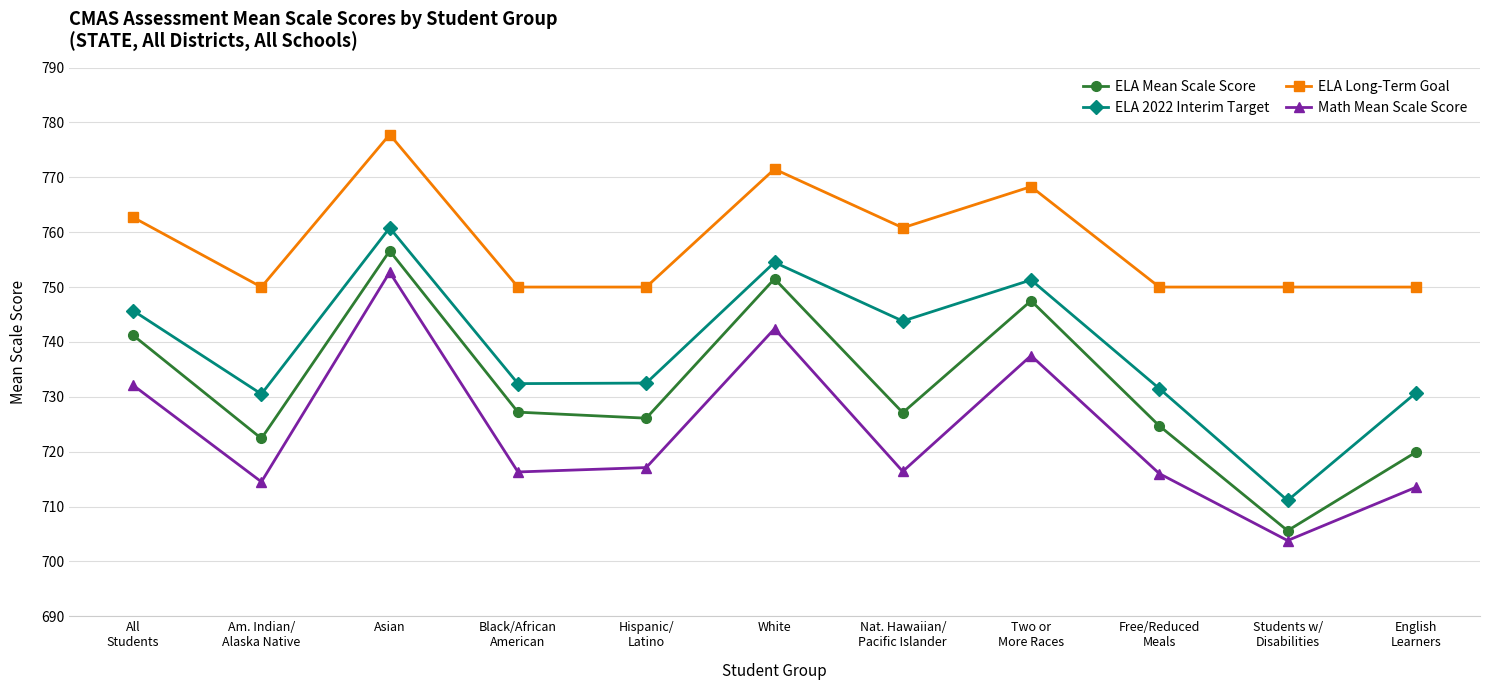

How many values in the ELA Mean Scale Score series are below 727?

5